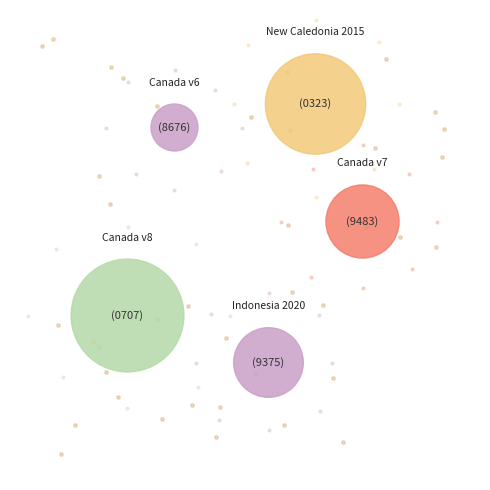

What is the change in value from Indonesian Deformation Model 2020 to New Caledonia velocity model 2015?

+948